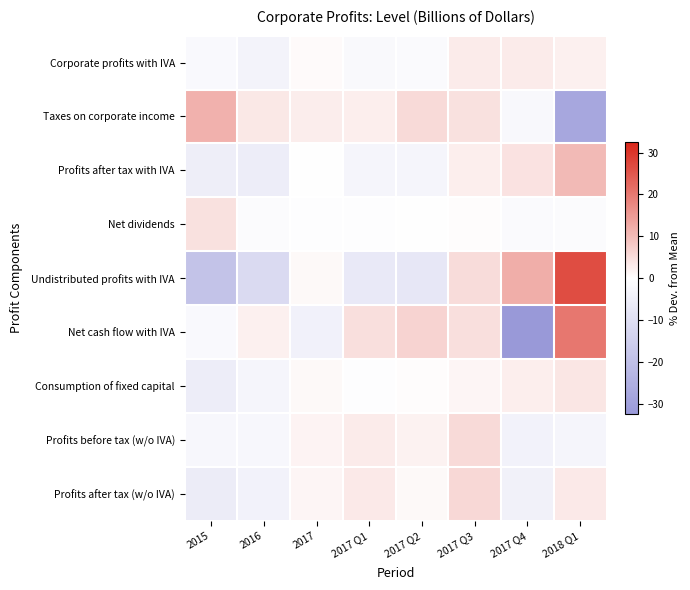

Reading left to right, transcribe all the data shown in this chart.

Corporate profits with IVA: 2015=-1.6	2016=-3.6	2017=0.6	2017 Q1=-2.0	2017 Q2=-1.3	2017 Q3=2.9	2017 Q4=2.8	2018 Q1=2.2
Taxes on corporate income: 2015=11.5	2016=3.5	2017=2.6	2017 Q1=2.5	2017 Q2=5.4	2017 Q3=4.5	2017 Q4=-2.1	2018 Q1=-27.9
Profits after tax with IVA: 2015=-5.1	2016=-5.6	2017=0.1	2017 Q1=-3.2	2017 Q2=-3.1	2017 Q3=2.4	2017 Q4=4.1	2018 Q1=10.3
Net dividends: 2015=4.6	2016=-1.3	2017=-0.4	2017 Q1=-0.6	2017 Q2=-0.0	2017 Q3=0.4	2017 Q4=-1.5	2018 Q1=-1.1
Undistributed profits with IVA: 2015=-18.8	2016=-11.6	2017=0.8	2017 Q1=-6.8	2017 Q2=-7.5	2017 Q3=5.3	2017 Q4=12.1	2018 Q1=26.6
Net cash flow with IVA: 2015=-1.5	2016=2.3	2017=-4.2	2017 Q1=4.6	2017 Q2=6.5	2017 Q3=4.7	2017 Q4=-32.5	2018 Q1=20.2
Consumption of fixed capital: 2015=-5.3	2016=-3.0	2017=0.9	2017 Q1=-0.7	2017 Q2=0.5	2017 Q3=1.5	2017 Q4=2.5	2018 Q1=3.7
Profits before tax (w/o IVA): 2015=-2.4	2016=-2.4	2017=1.6	2017 Q1=2.9	2017 Q2=1.9	2017 Q3=5.5	2017 Q4=-3.9	2018 Q1=-3.3
Profits after tax (w/o IVA): 2015=-6.0	2016=-3.9	2017=1.4	2017 Q1=3.0	2017 Q2=1.0	2017 Q3=5.8	2017 Q4=-4.4	2018 Q1=3.1